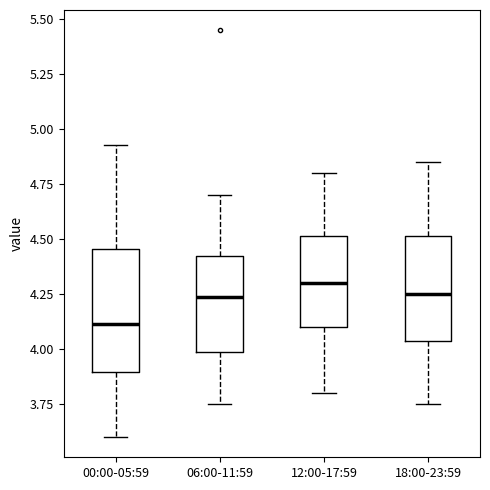

Comparing the boxes themselves (not the whiskers), which one is the tallest?

00:00-05:59